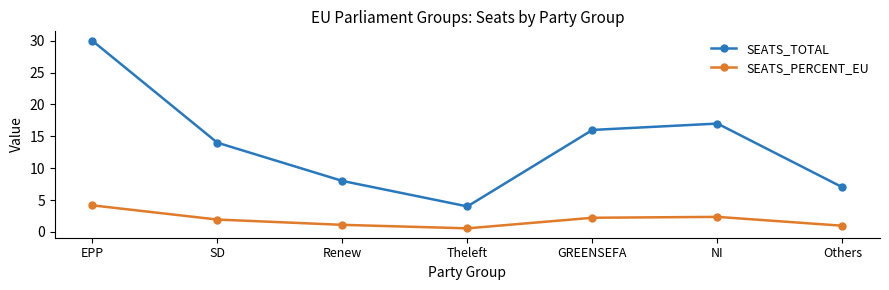

Where is SEATS_TOTAL nearest to the value 17?

NI